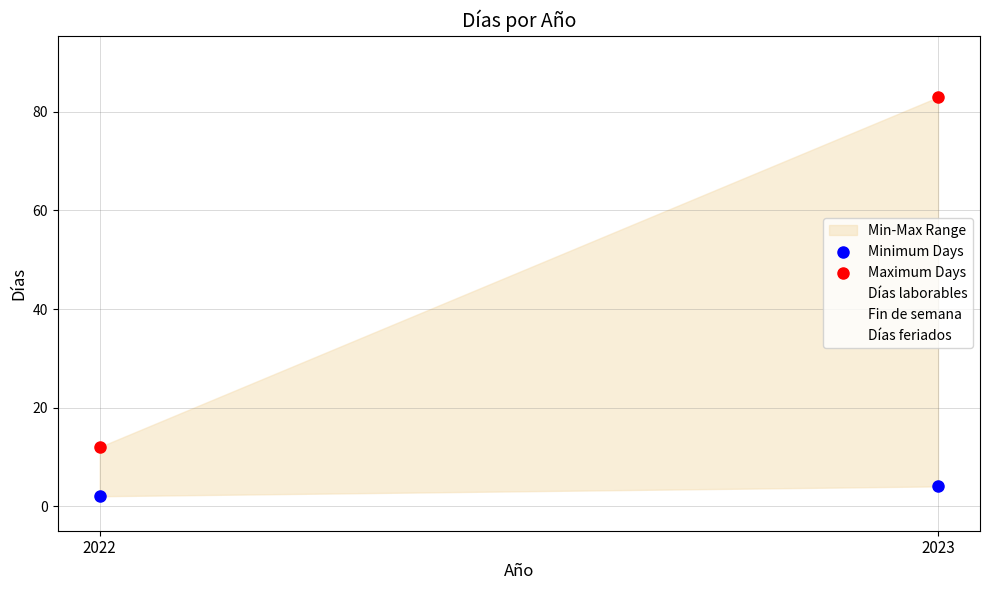

Which series has the largest Y range (max minus min)?

Maximum Days